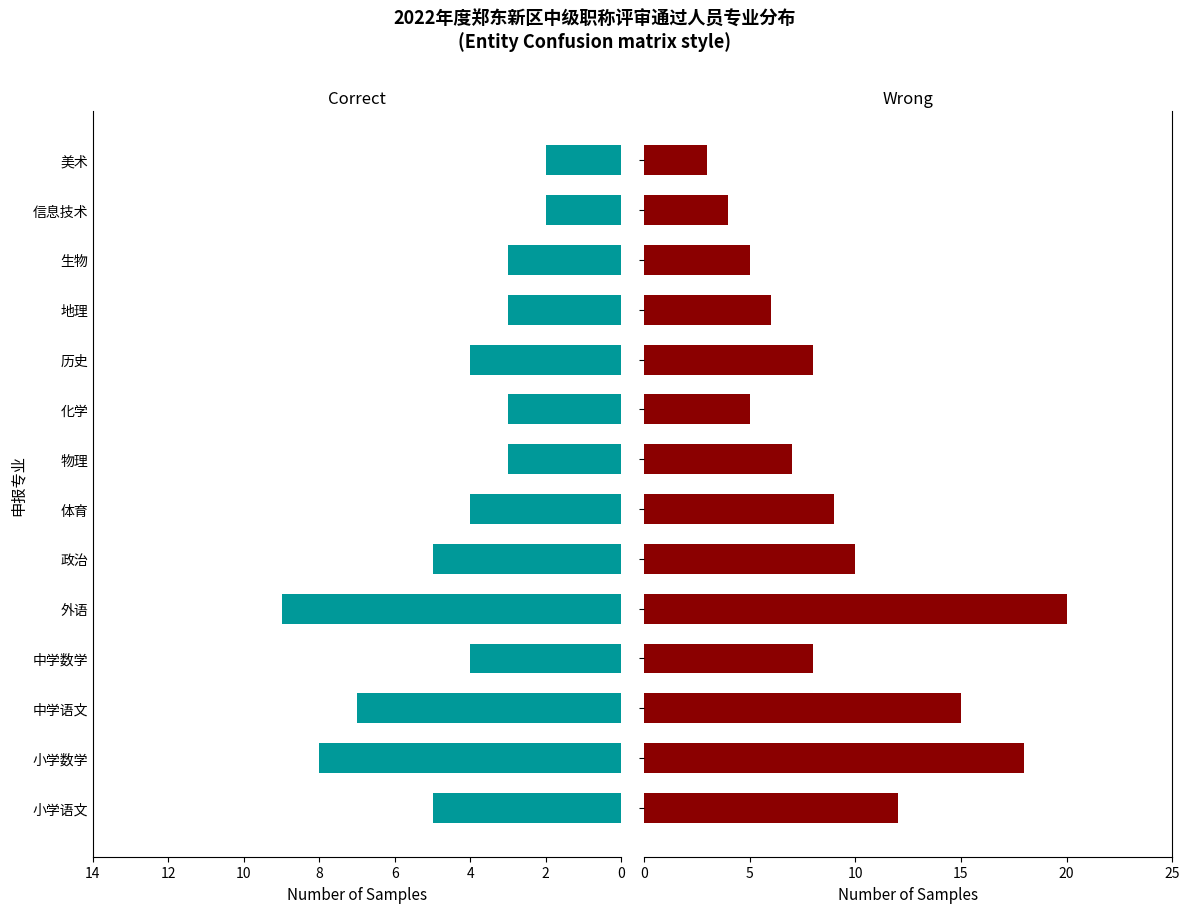

Is it true that Wrong equals 7 at 政治?

False